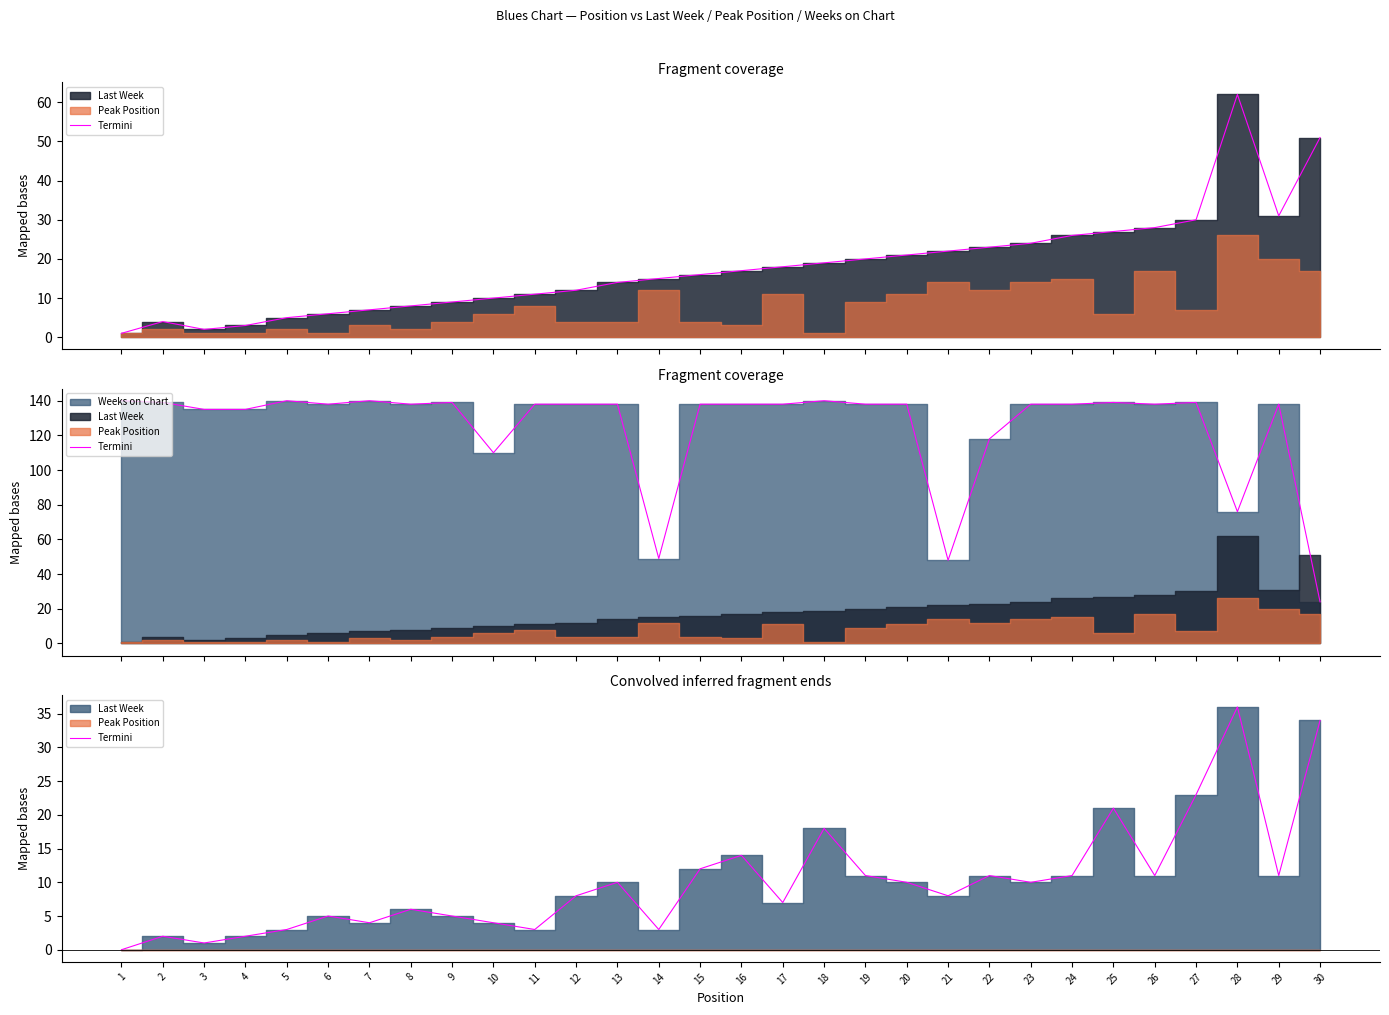

How many values are below 10?

15